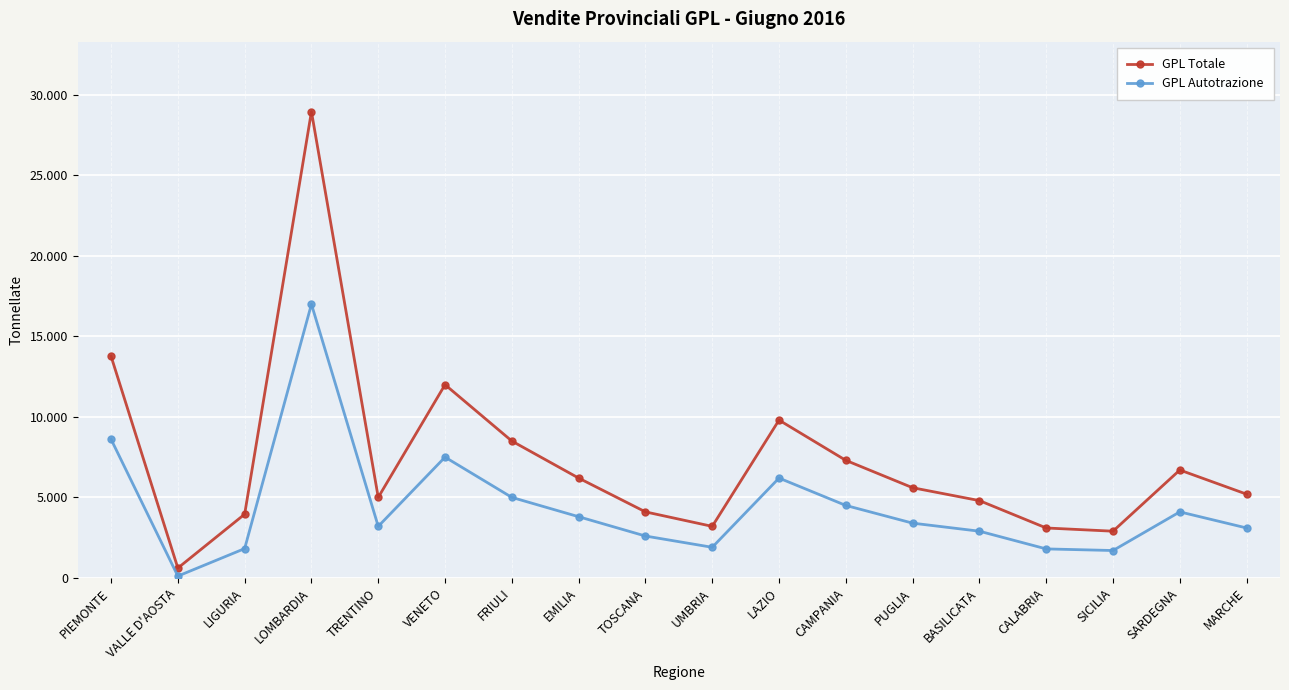

What are all the series names shown in the legend?

GPL Totale, GPL Autotrazione